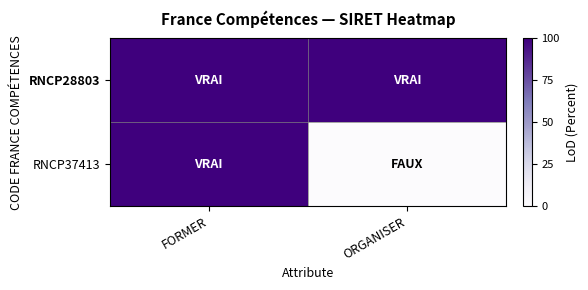

Reading left to right, list all the values displayed in this chart.

RNCP28803: FORMER=1	ORGANISER=1
RNCP37413: FORMER=1	ORGANISER=0